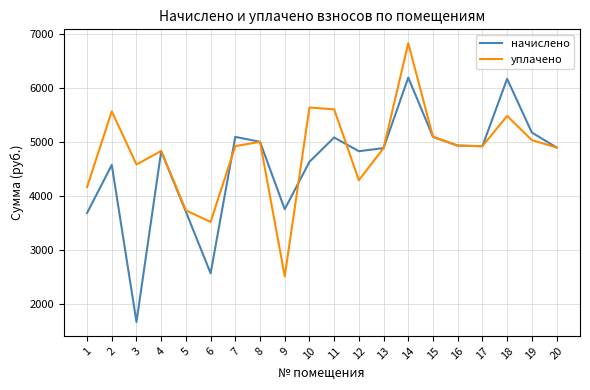

True or false: уплачено has more than 2 points higher than both neighbors.

True